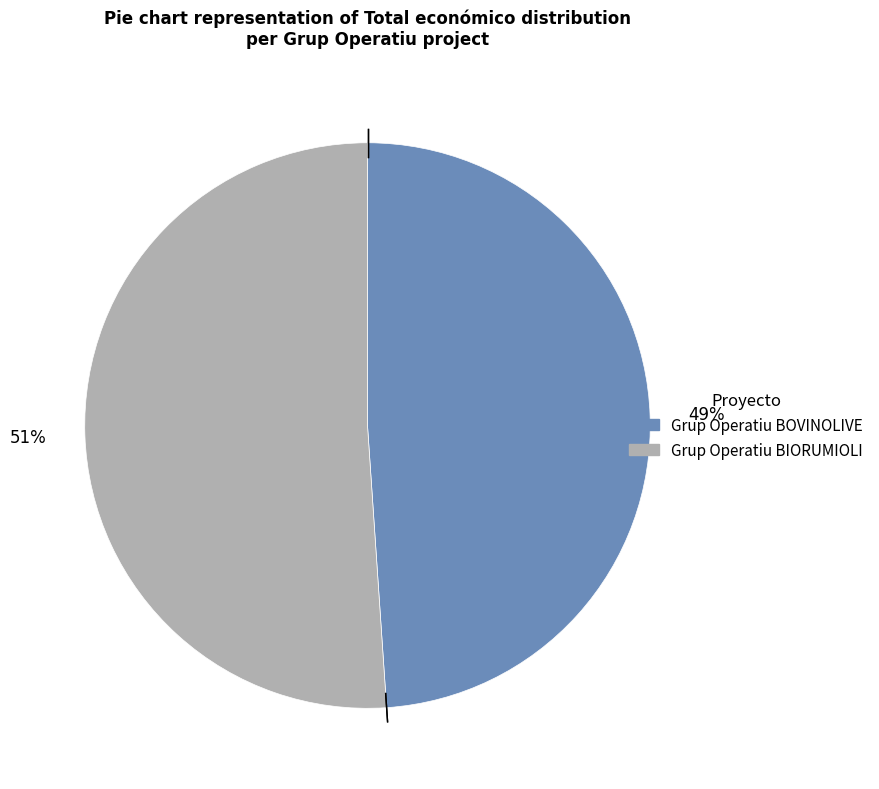

True or false: Grup Operatiu BOVINOLIVE accounts for 39% of the total.

False